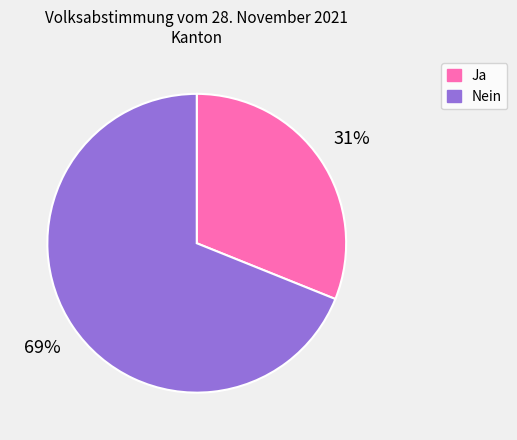

Count the number of slices in the pie.

2